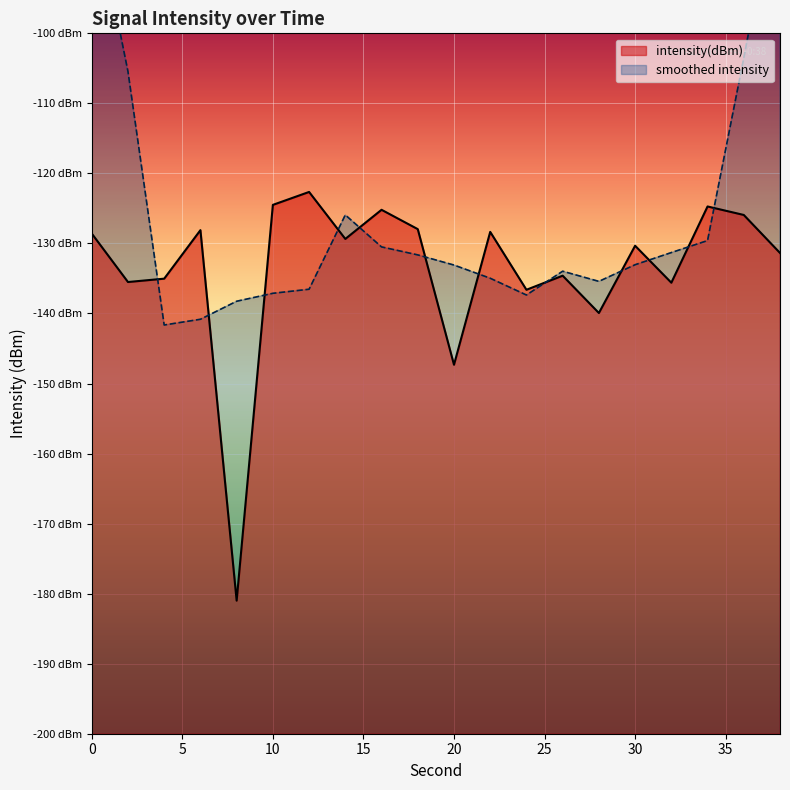

What is the value of the 14th point from the left?

-134.6